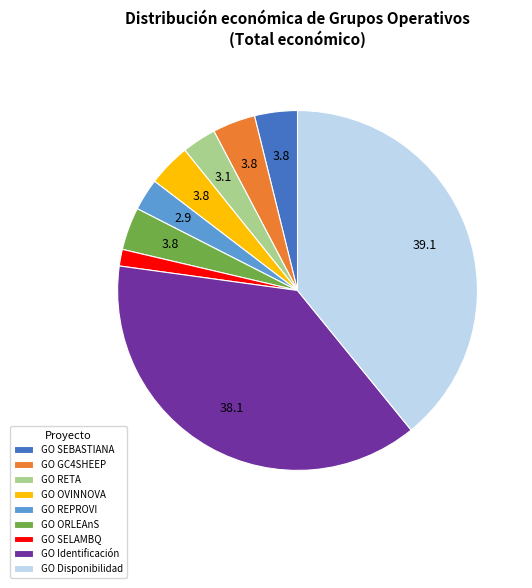

How many slices are in this pie chart?

9